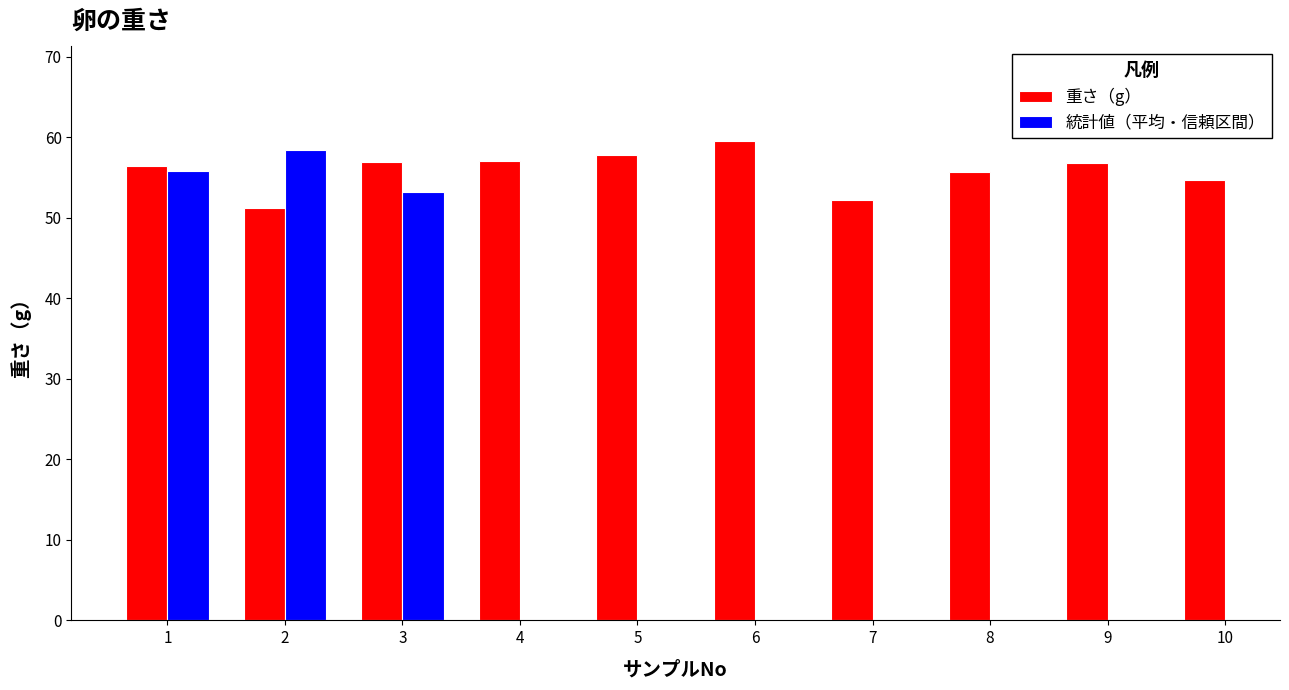

How many categories are shown in the chart?

10